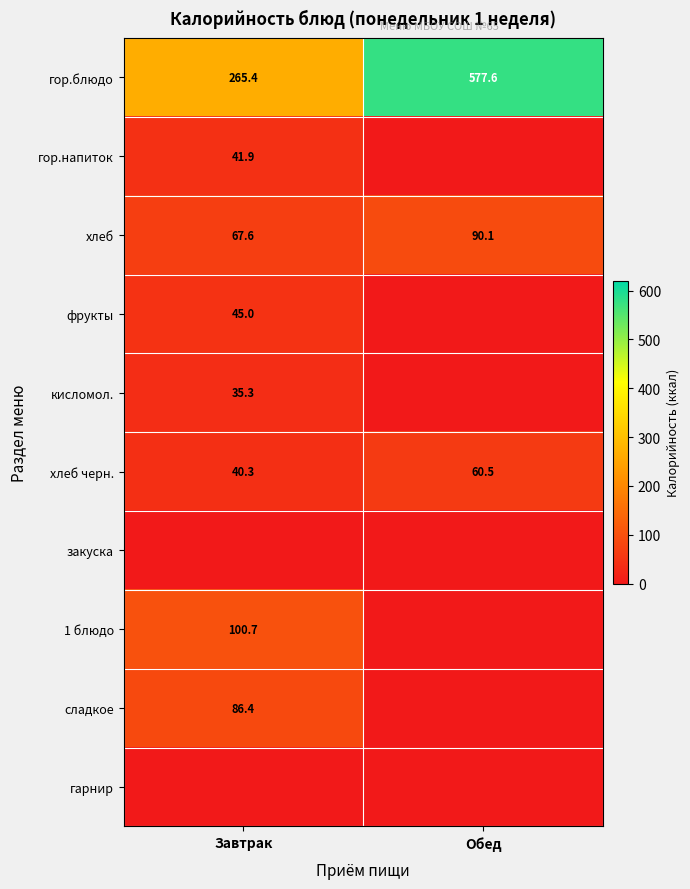

Is it true that кисломол. equals 35.3 at Завтрак?

True